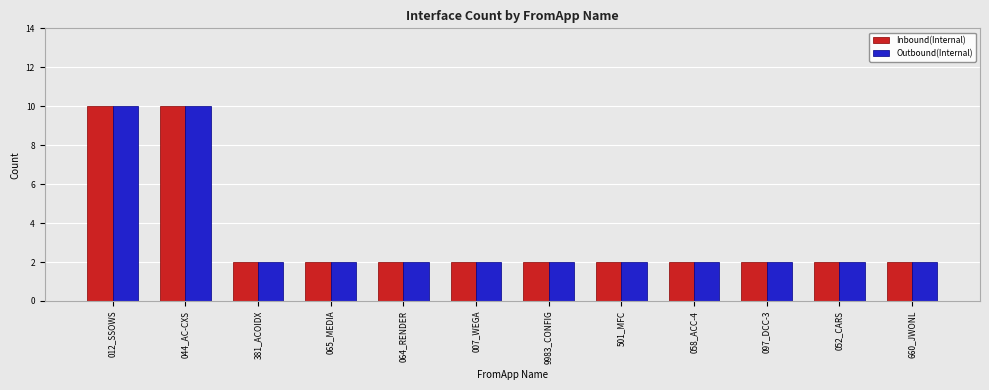

True or false: Inbound(Internal) has a value of 1 at 065_MEDIA.

False